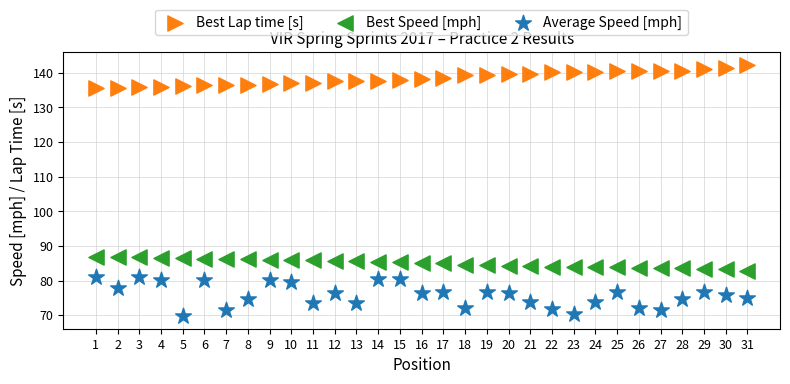

What are all the series names shown in the legend?

Best Lap time [s], Best Speed [mph], Average Speed [mph]